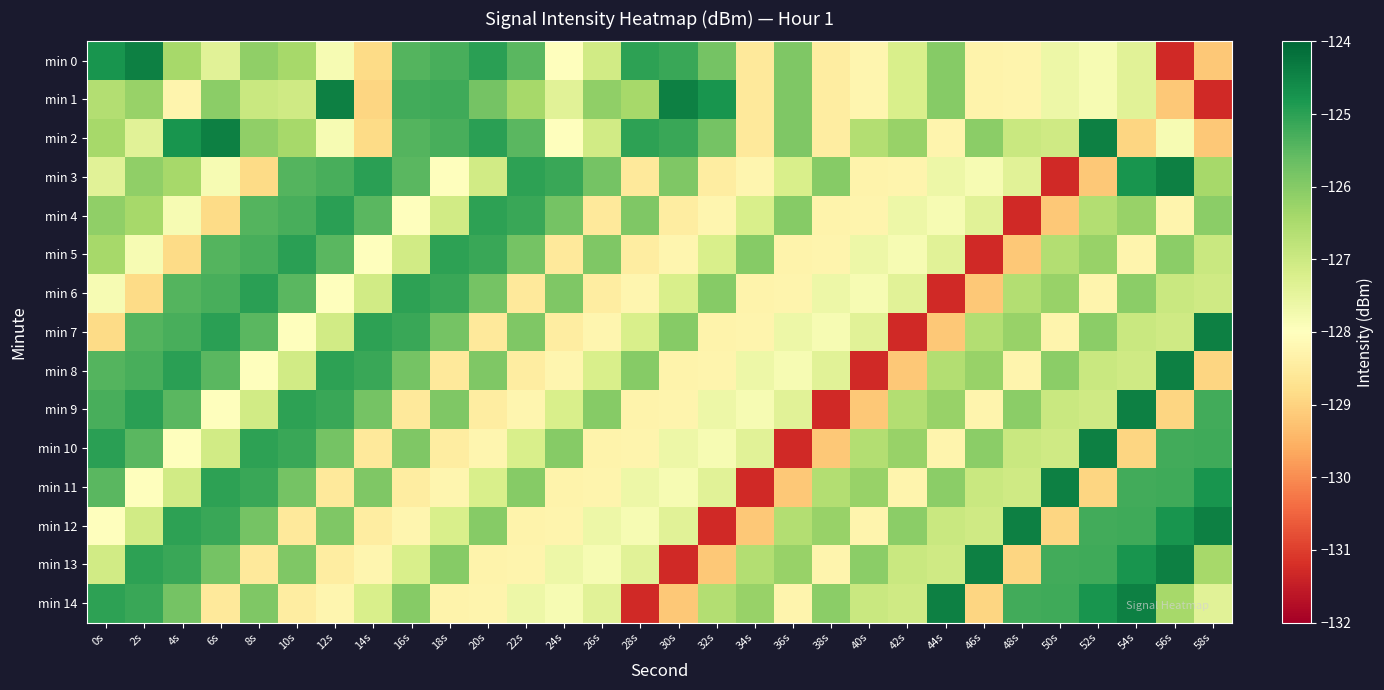

Reading left to right, extract all data points from this chart.

min 0: 0s=-124.8	2s=-124.4	4s=-126.4	6s=-127.4	8s=-126.1	10s=-126.4	12s=-127.8	14s=-128.8	16s=-125.4	18s=-125.3	20s=-125.0	22s=-125.5	24s=-128.0	26s=-127.1	28s=-125.0	30s=-125.1	32s=-125.8	34s=-128.6	36s=-125.9	38s=-128.5	40s=-128.2	42s=-127.2	44s=-126.0	46s=-128.3	48s=-128.3	50s=-127.6	52s=-127.8	54s=-127.4	56s=-131.3	58s=-129.2
min 1: 0s=-126.6	2s=-126.2	4s=-128.3	6s=-126.1	8s=-126.9	10s=-127.1	12s=-124.4	14s=-128.9	16s=-125.2	18s=-125.2	20s=-125.8	22s=-126.4	24s=-127.4	26s=-126.1	28s=-126.4	30s=-124.4	32s=-124.8	34s=-128.6	36s=-125.9	38s=-128.5	40s=-128.2	42s=-127.2	44s=-126.0	46s=-128.3	48s=-128.3	50s=-127.6	52s=-127.8	54s=-127.4	56s=-129.2	58s=-131.3
min 2: 0s=-126.4	2s=-127.4	4s=-124.8	6s=-124.4	8s=-126.1	10s=-126.4	12s=-127.8	14s=-128.8	16s=-125.4	18s=-125.3	20s=-125.0	22s=-125.5	24s=-128.0	26s=-127.1	28s=-125.0	30s=-125.1	32s=-125.8	34s=-128.6	36s=-125.9	38s=-128.5	40s=-126.6	42s=-126.2	44s=-128.3	46s=-126.1	48s=-126.9	50s=-127.1	52s=-124.4	54s=-128.9	56s=-127.8	58s=-129.2
min 3: 0s=-127.4	2s=-126.1	4s=-126.4	6s=-127.8	8s=-128.8	10s=-125.4	12s=-125.3	14s=-125.0	16s=-125.5	18s=-128.0	20s=-127.1	22s=-125.0	24s=-125.1	26s=-125.8	28s=-128.6	30s=-125.9	32s=-128.5	34s=-128.2	36s=-127.2	38s=-126.0	40s=-128.3	42s=-128.3	44s=-127.6	46s=-127.8	48s=-127.4	50s=-131.3	52s=-129.2	54s=-124.8	56s=-124.4	58s=-126.4
min 4: 0s=-126.1	2s=-126.4	4s=-127.8	6s=-128.8	8s=-125.4	10s=-125.3	12s=-125.0	14s=-125.5	16s=-128.0	18s=-127.1	20s=-125.0	22s=-125.1	24s=-125.8	26s=-128.6	28s=-125.9	30s=-128.5	32s=-128.2	34s=-127.2	36s=-126.0	38s=-128.3	40s=-128.3	42s=-127.6	44s=-127.8	46s=-127.4	48s=-131.3	50s=-129.2	52s=-126.6	54s=-126.2	56s=-128.3	58s=-126.1
min 5: 0s=-126.4	2s=-127.8	4s=-128.8	6s=-125.4	8s=-125.3	10s=-125.0	12s=-125.5	14s=-128.0	16s=-127.1	18s=-125.0	20s=-125.1	22s=-125.8	24s=-128.6	26s=-125.9	28s=-128.5	30s=-128.2	32s=-127.2	34s=-126.0	36s=-128.3	38s=-128.3	40s=-127.6	42s=-127.8	44s=-127.4	46s=-131.3	48s=-129.2	50s=-126.6	52s=-126.2	54s=-128.3	56s=-126.1	58s=-126.9
min 6: 0s=-127.8	2s=-128.8	4s=-125.4	6s=-125.3	8s=-125.0	10s=-125.5	12s=-128.0	14s=-127.1	16s=-125.0	18s=-125.1	20s=-125.8	22s=-128.6	24s=-125.9	26s=-128.5	28s=-128.2	30s=-127.2	32s=-126.0	34s=-128.3	36s=-128.3	38s=-127.6	40s=-127.8	42s=-127.4	44s=-131.3	46s=-129.2	48s=-126.6	50s=-126.2	52s=-128.3	54s=-126.1	56s=-126.9	58s=-127.1
min 7: 0s=-128.8	2s=-125.4	4s=-125.3	6s=-125.0	8s=-125.5	10s=-128.0	12s=-127.1	14s=-125.0	16s=-125.1	18s=-125.8	20s=-128.6	22s=-125.9	24s=-128.5	26s=-128.2	28s=-127.2	30s=-126.0	32s=-128.3	34s=-128.3	36s=-127.6	38s=-127.8	40s=-127.4	42s=-131.3	44s=-129.2	46s=-126.6	48s=-126.2	50s=-128.3	52s=-126.1	54s=-126.9	56s=-127.1	58s=-124.4
min 8: 0s=-125.4	2s=-125.3	4s=-125.0	6s=-125.5	8s=-128.0	10s=-127.1	12s=-125.0	14s=-125.1	16s=-125.8	18s=-128.6	20s=-125.9	22s=-128.5	24s=-128.2	26s=-127.2	28s=-126.0	30s=-128.3	32s=-128.3	34s=-127.6	36s=-127.8	38s=-127.4	40s=-131.3	42s=-129.2	44s=-126.6	46s=-126.2	48s=-128.3	50s=-126.1	52s=-126.9	54s=-127.1	56s=-124.4	58s=-128.9
min 9: 0s=-125.3	2s=-125.0	4s=-125.5	6s=-128.0	8s=-127.1	10s=-125.0	12s=-125.1	14s=-125.8	16s=-128.6	18s=-125.9	20s=-128.5	22s=-128.2	24s=-127.2	26s=-126.0	28s=-128.3	30s=-128.3	32s=-127.6	34s=-127.8	36s=-127.4	38s=-131.3	40s=-129.2	42s=-126.6	44s=-126.2	46s=-128.3	48s=-126.1	50s=-126.9	52s=-127.1	54s=-124.4	56s=-128.9	58s=-125.2
min 10: 0s=-125.0	2s=-125.5	4s=-128.0	6s=-127.1	8s=-125.0	10s=-125.1	12s=-125.8	14s=-128.6	16s=-125.9	18s=-128.5	20s=-128.2	22s=-127.2	24s=-126.0	26s=-128.3	28s=-128.3	30s=-127.6	32s=-127.8	34s=-127.4	36s=-131.3	38s=-129.2	40s=-126.6	42s=-126.2	44s=-128.3	46s=-126.1	48s=-126.9	50s=-127.1	52s=-124.4	54s=-128.9	56s=-125.2	58s=-125.2
min 11: 0s=-125.5	2s=-128.0	4s=-127.1	6s=-125.0	8s=-125.1	10s=-125.8	12s=-128.6	14s=-125.9	16s=-128.5	18s=-128.2	20s=-127.2	22s=-126.0	24s=-128.3	26s=-128.3	28s=-127.6	30s=-127.8	32s=-127.4	34s=-131.3	36s=-129.2	38s=-126.6	40s=-126.2	42s=-128.3	44s=-126.1	46s=-126.9	48s=-127.1	50s=-124.4	52s=-128.9	54s=-125.2	56s=-125.2	58s=-124.8
min 12: 0s=-128.0	2s=-127.1	4s=-125.0	6s=-125.1	8s=-125.8	10s=-128.6	12s=-125.9	14s=-128.5	16s=-128.2	18s=-127.2	20s=-126.0	22s=-128.3	24s=-128.3	26s=-127.6	28s=-127.8	30s=-127.4	32s=-131.3	34s=-129.2	36s=-126.6	38s=-126.2	40s=-128.3	42s=-126.1	44s=-126.9	46s=-127.1	48s=-124.4	50s=-128.9	52s=-125.2	54s=-125.2	56s=-124.8	58s=-124.4
min 13: 0s=-127.1	2s=-125.0	4s=-125.1	6s=-125.8	8s=-128.6	10s=-125.9	12s=-128.5	14s=-128.2	16s=-127.2	18s=-126.0	20s=-128.3	22s=-128.3	24s=-127.6	26s=-127.8	28s=-127.4	30s=-131.3	32s=-129.2	34s=-126.6	36s=-126.2	38s=-128.3	40s=-126.1	42s=-126.9	44s=-127.1	46s=-124.4	48s=-128.9	50s=-125.2	52s=-125.2	54s=-124.8	56s=-124.4	58s=-126.4
min 14: 0s=-125.0	2s=-125.1	4s=-125.8	6s=-128.6	8s=-125.9	10s=-128.5	12s=-128.2	14s=-127.2	16s=-126.0	18s=-128.3	20s=-128.3	22s=-127.6	24s=-127.8	26s=-127.4	28s=-131.3	30s=-129.2	32s=-126.6	34s=-126.2	36s=-128.3	38s=-126.1	40s=-126.9	42s=-127.1	44s=-124.4	46s=-128.9	48s=-125.2	50s=-125.2	52s=-124.8	54s=-124.4	56s=-126.4	58s=-127.4